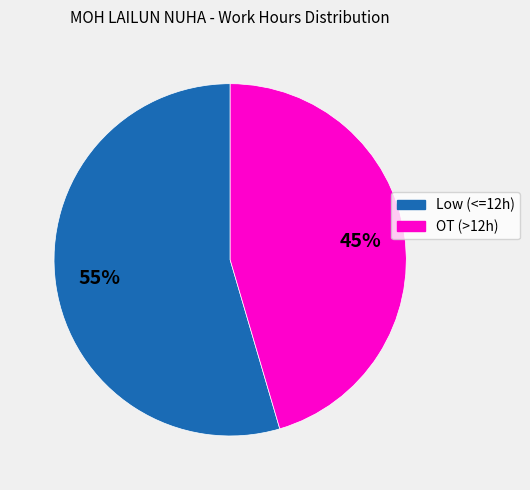

To the nearest percent, what is the average slice percentage?

50%